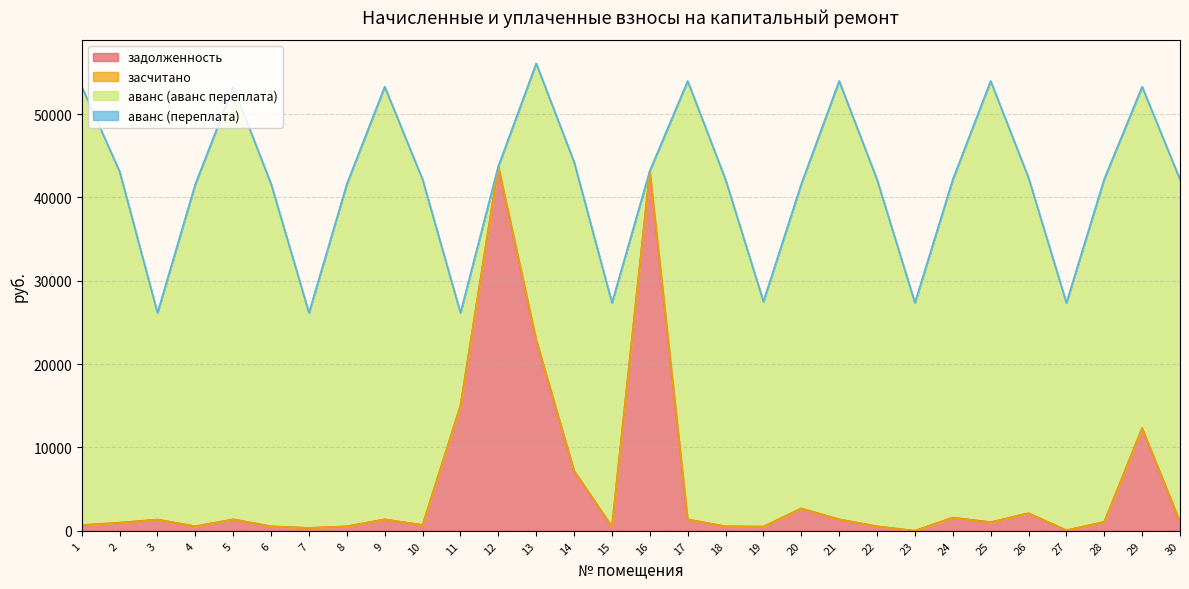

Which series has the widest spread of values?

аванс (аванс переплата)